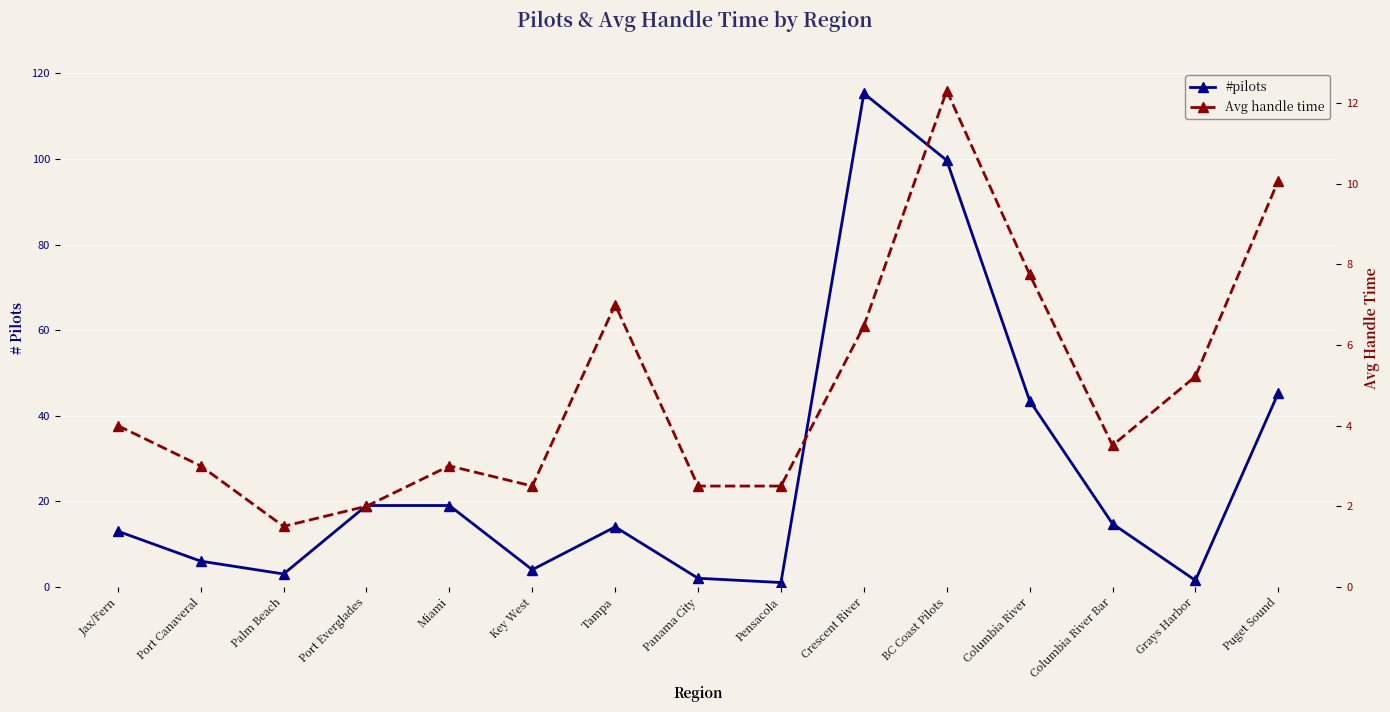

True or false: Avg handle time and #pilots intersect in this chart.

True